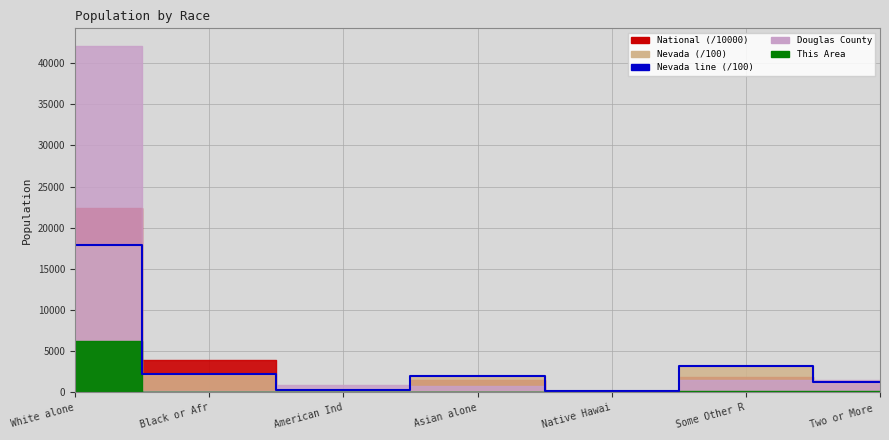

What is the approximate value at Asian alone?

1954.4